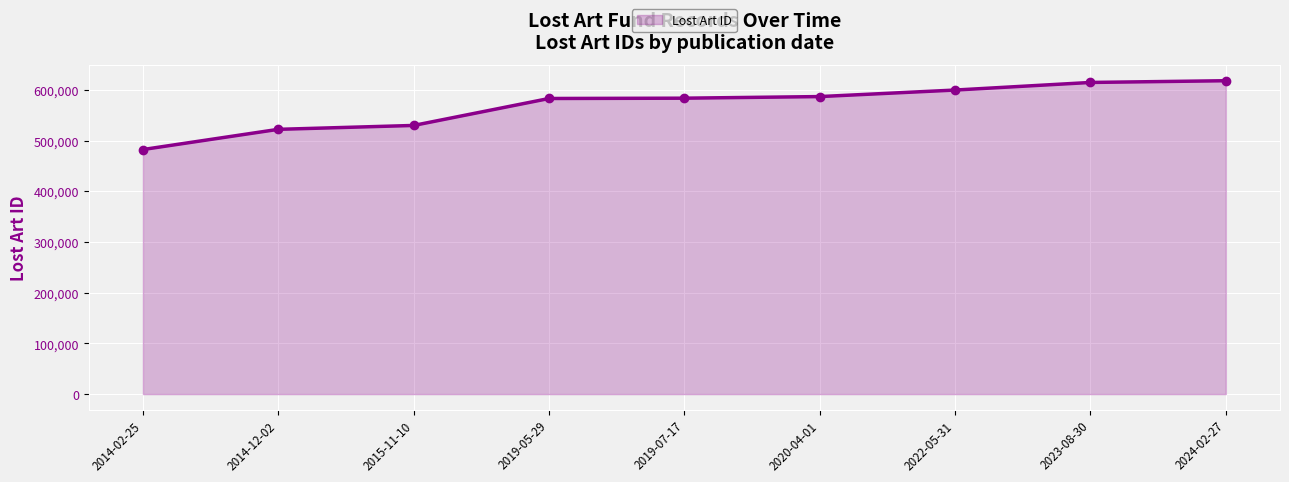

What is the sum of the values at 2014-02-25 and 2015-11-10?

1012420.0